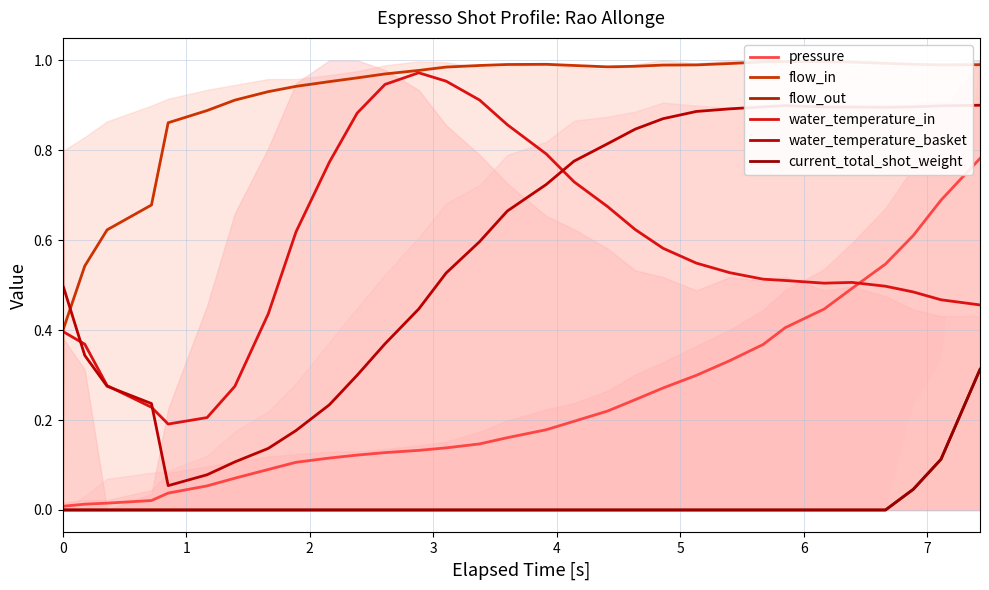

After their last crossing, which series has the higher values: water_temperature_in or flow_in?

flow_in